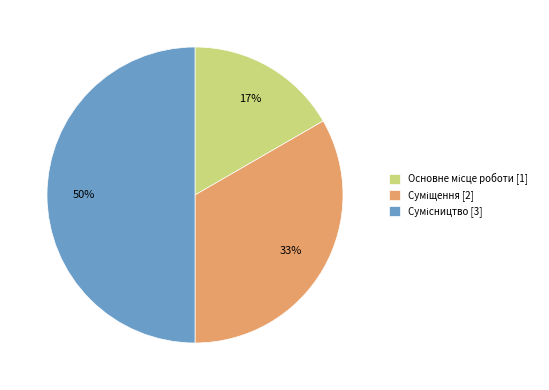

To the nearest percent, what is the average slice percentage?

33%